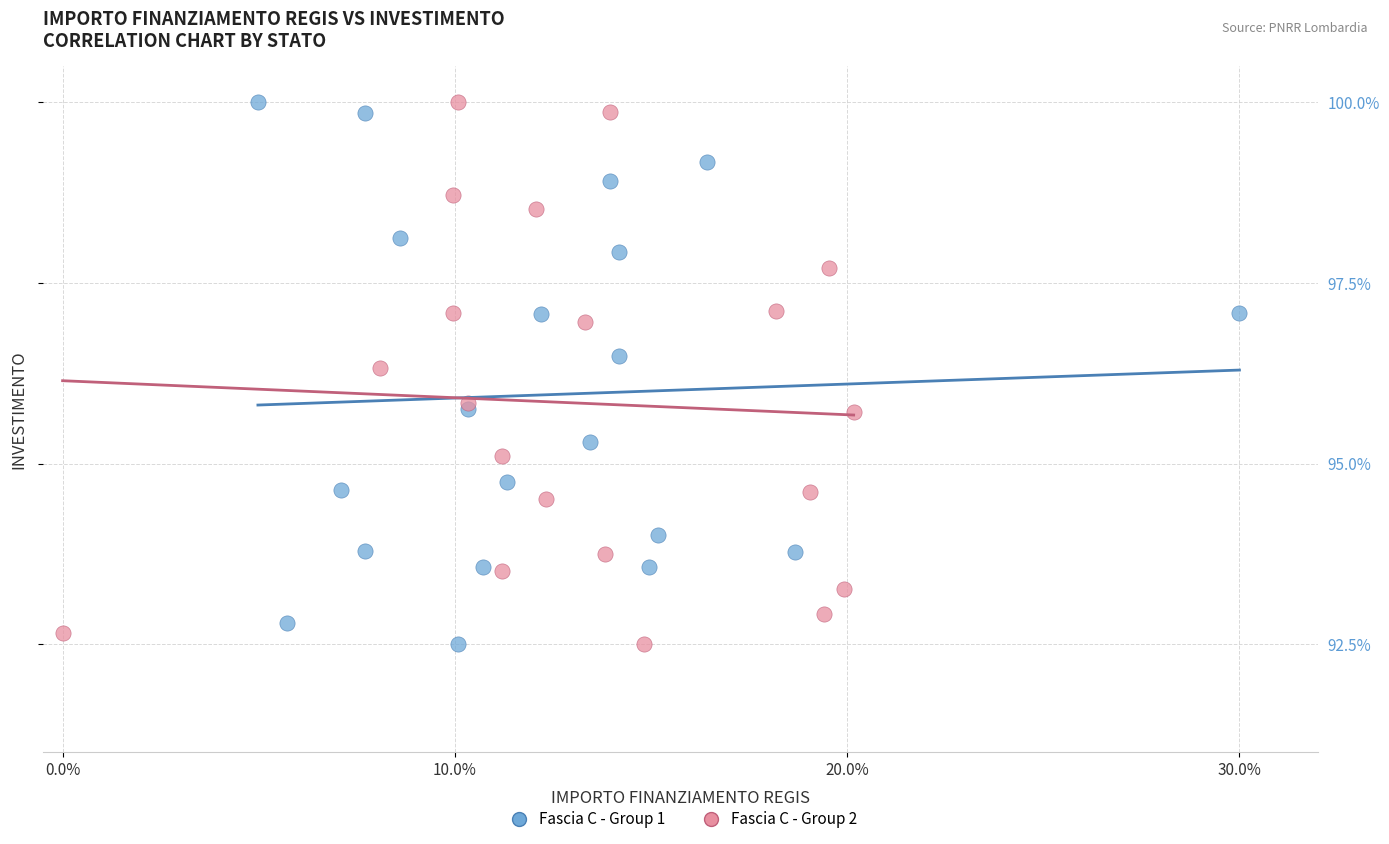

What are all the series names shown in the legend?

Fascia C - Group 1, Fascia C - Group 2